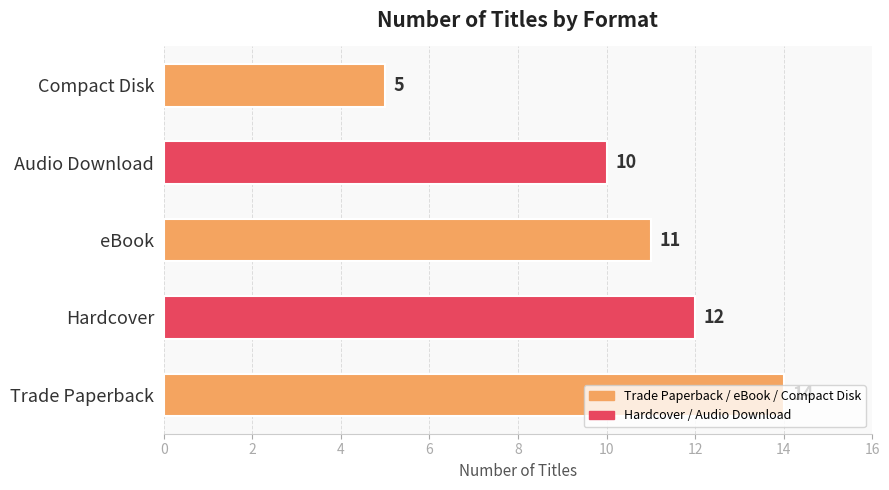

What is the change in value from Trade Paperback to eBook?

-3